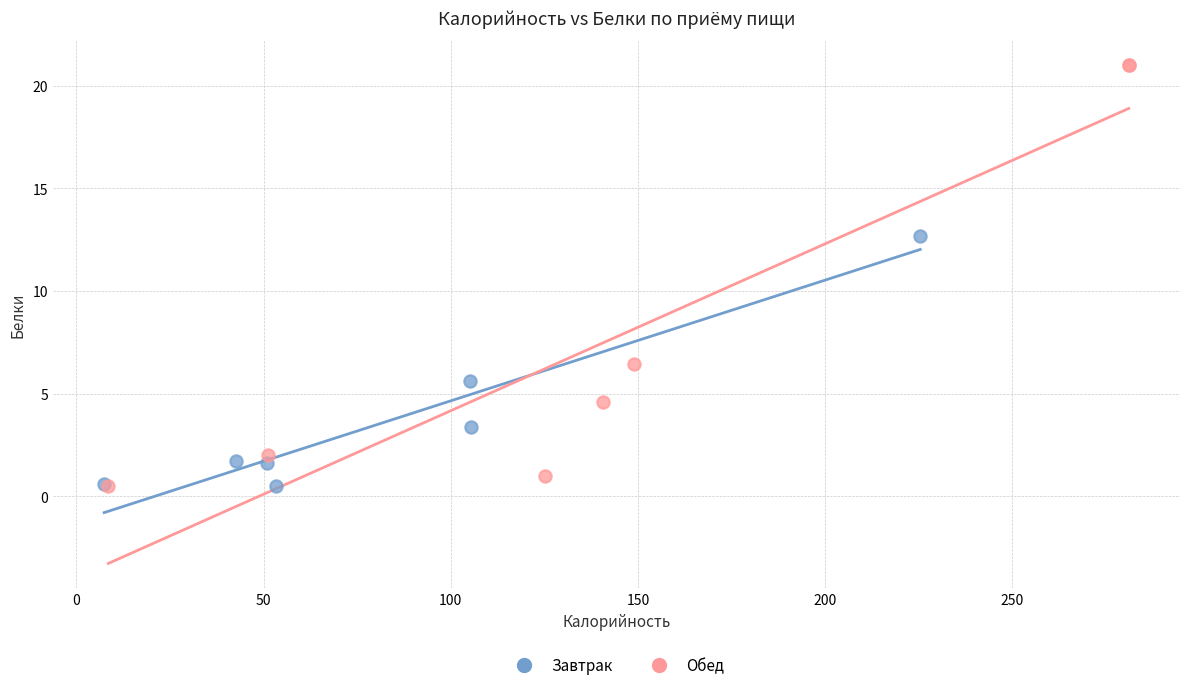

Which series contains the highest Y value?

Обед